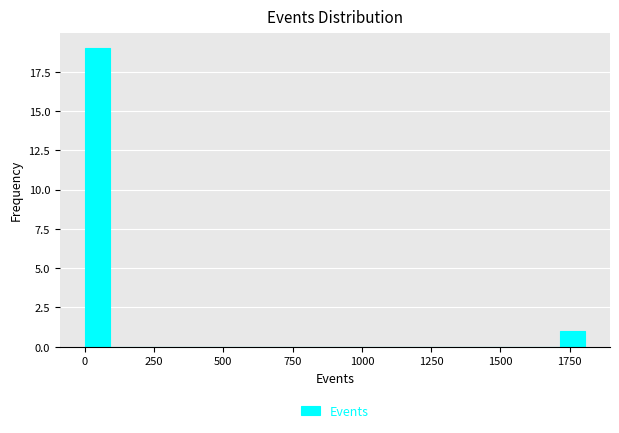

Read against the x-axis, roughly where is the centre of the tallest bar?

50